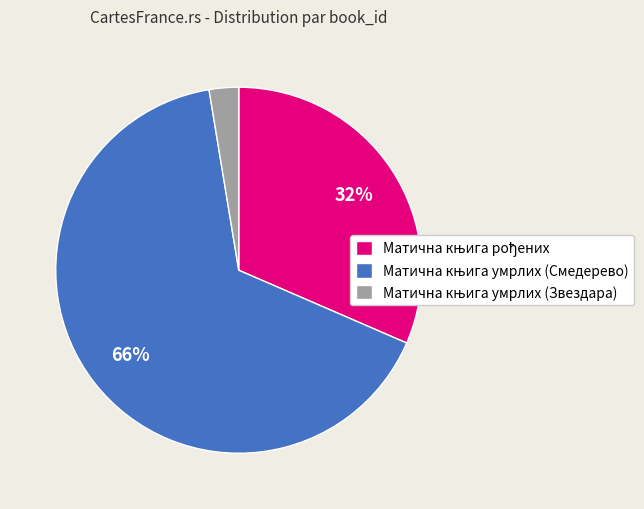

To the nearest percent, what is the average slice percentage?

33%